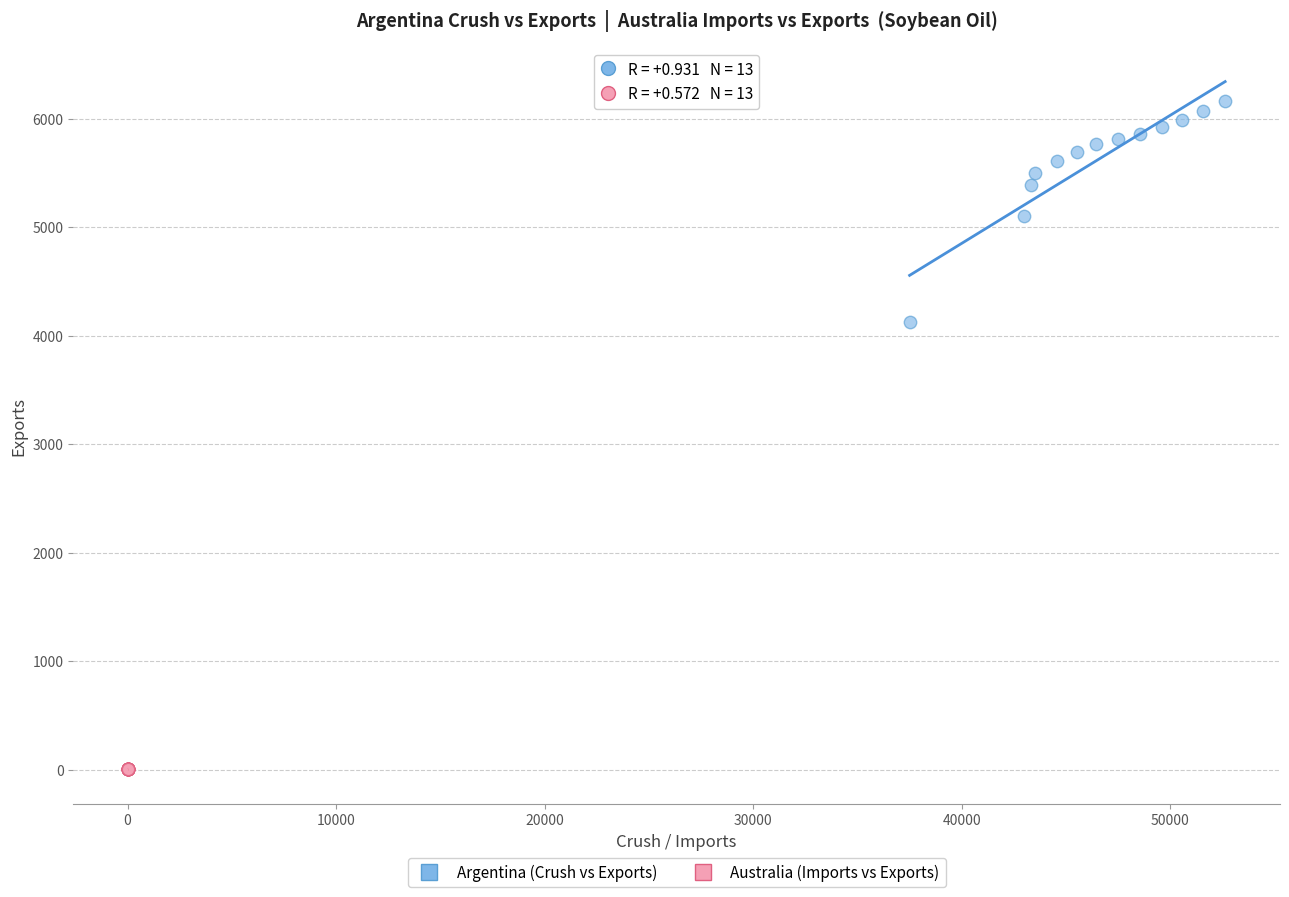

Which series reaches the maximum Y coordinate?

Argentina (Crush vs Exports)